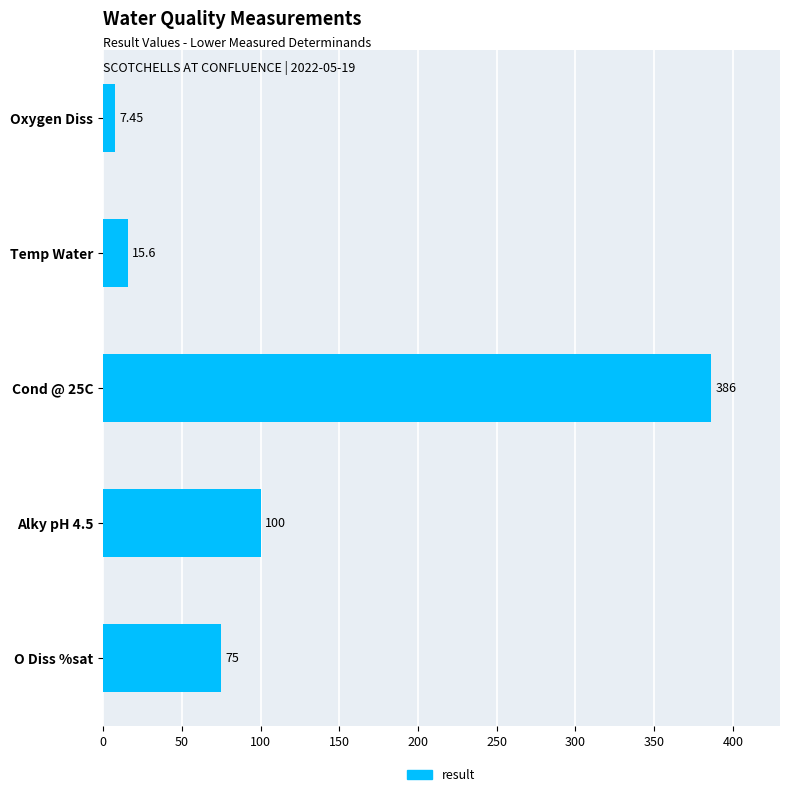

Where is the data nearest to the value 196?

Alky pH 4.5